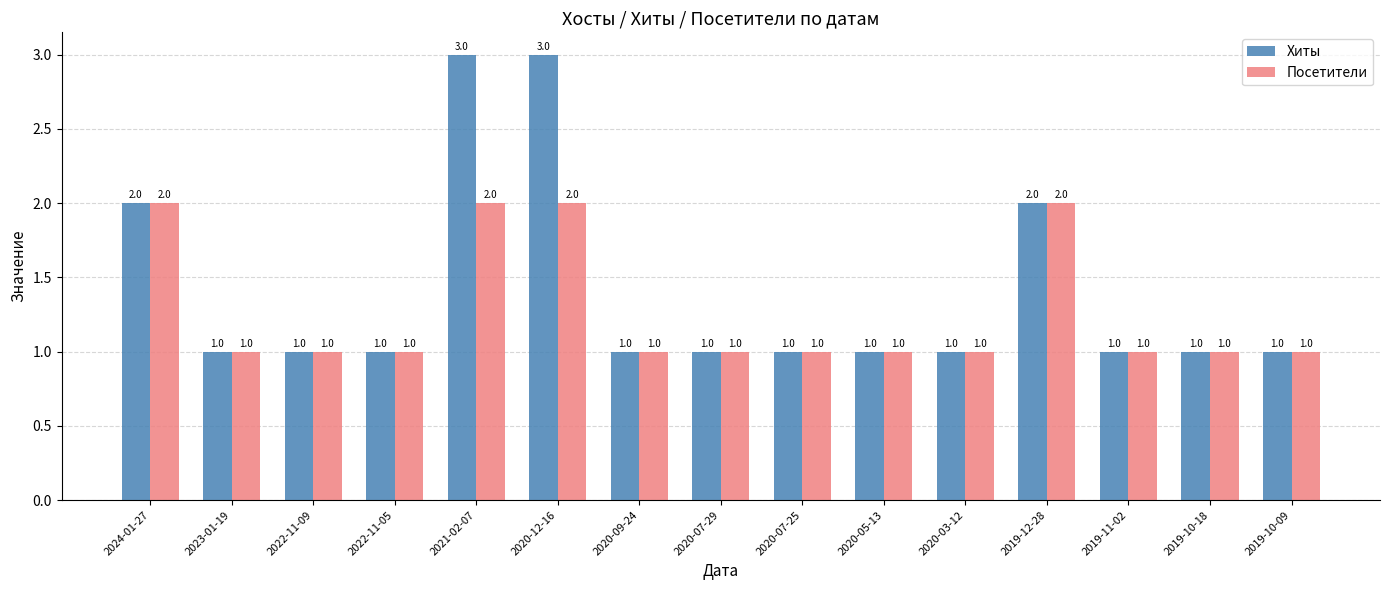

The Хиты series shows 1 at 2020-05-13. True or false?

True